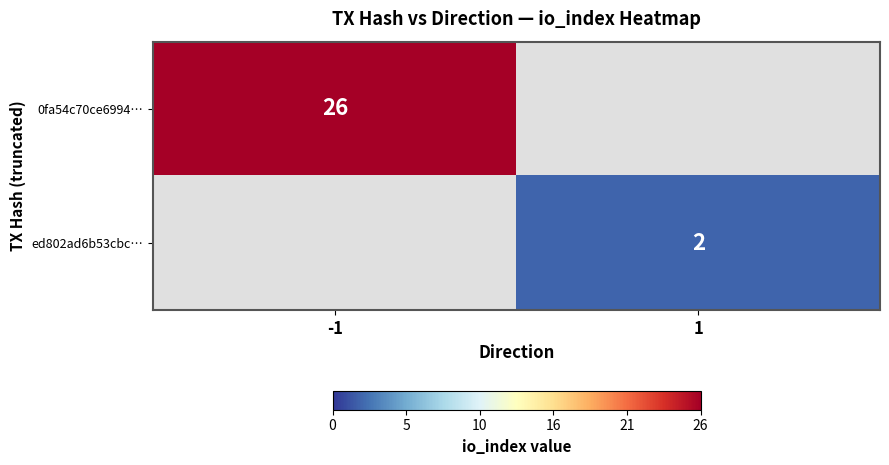

Is it true that ed802ad6b53cbc… equals 2 at 1?

True